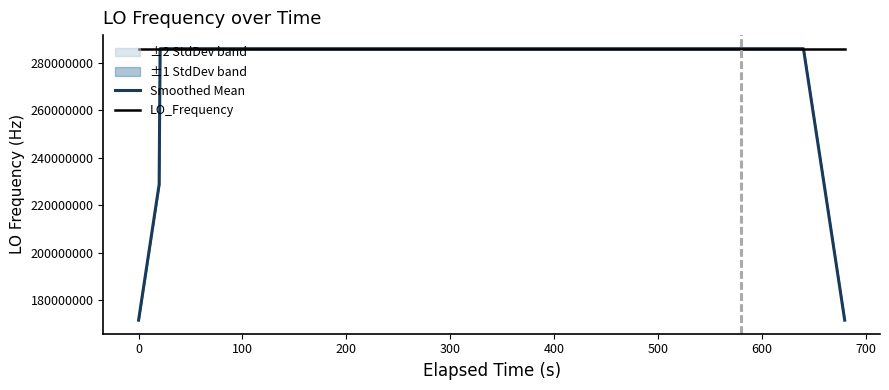

What is the highest value of the LO_Frequency series?

286047005.9